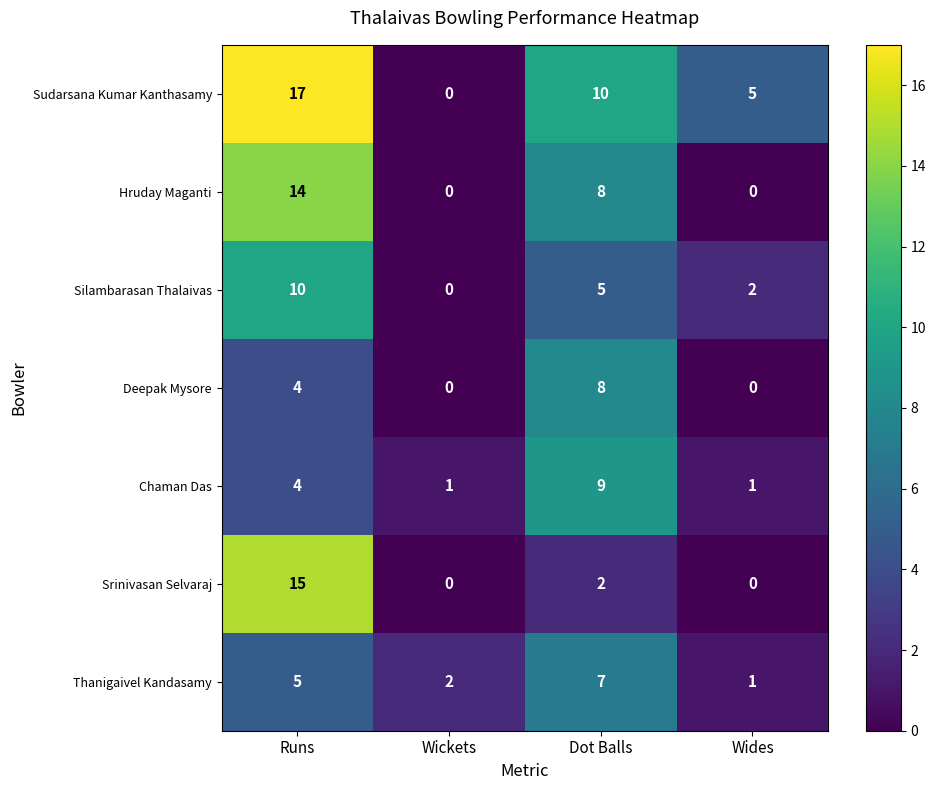

Reading left to right, what are all the values shown in this chart?

Sudarsana Kumar Kanthasamy: 17	0	10	5
Hruday Maganti: 14	0	8	0
Silambarasan Thalaivas: 10	0	5	2
Deepak Mysore: 4	0	8	0
Chaman Das: 4	1	9	1
Srinivasan Selvaraj: 15	0	2	0
Thanigaivel Kandasamy: 5	2	7	1